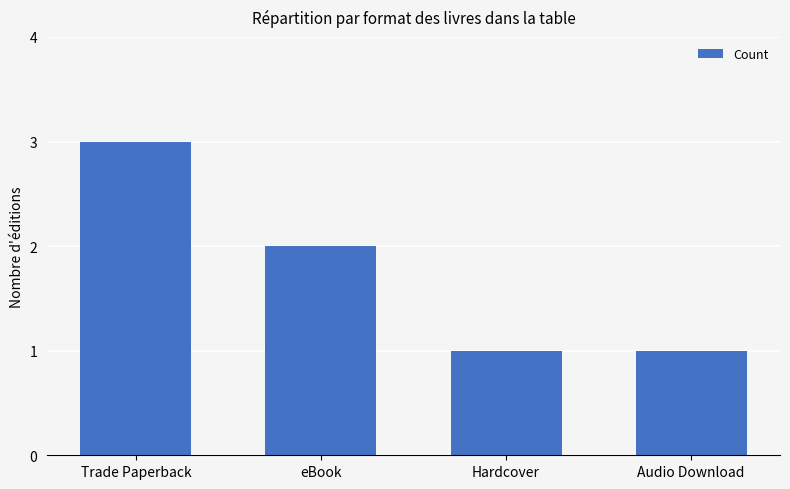

Is it true that the value at Hardcover is 1?

True